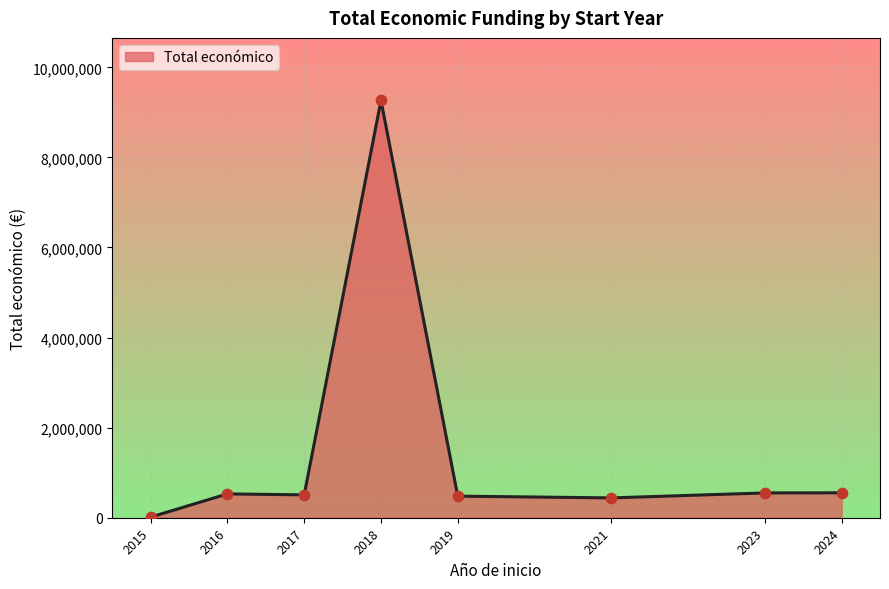

What is the ratio of the value at 2018 to the value at 2019?

19.3